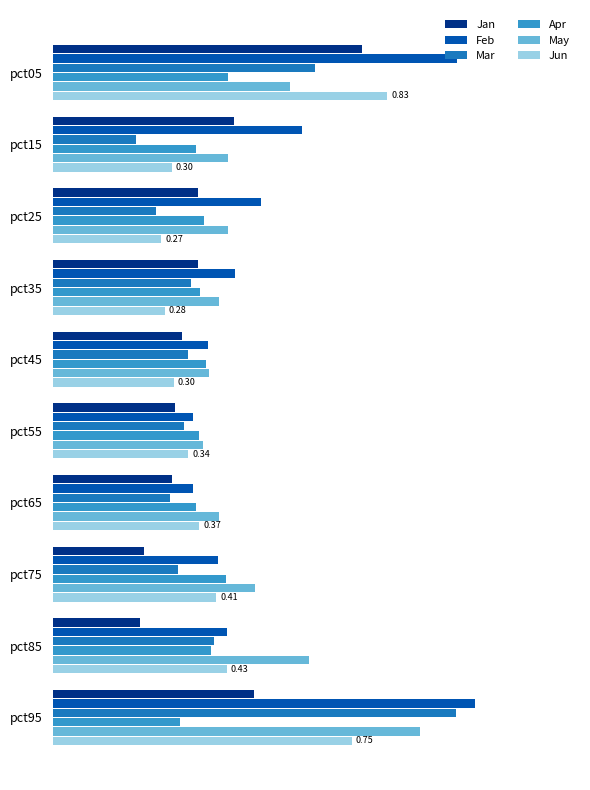

What are all the series names shown in the legend?

Jan, Feb, Mar, Apr, May, Jun